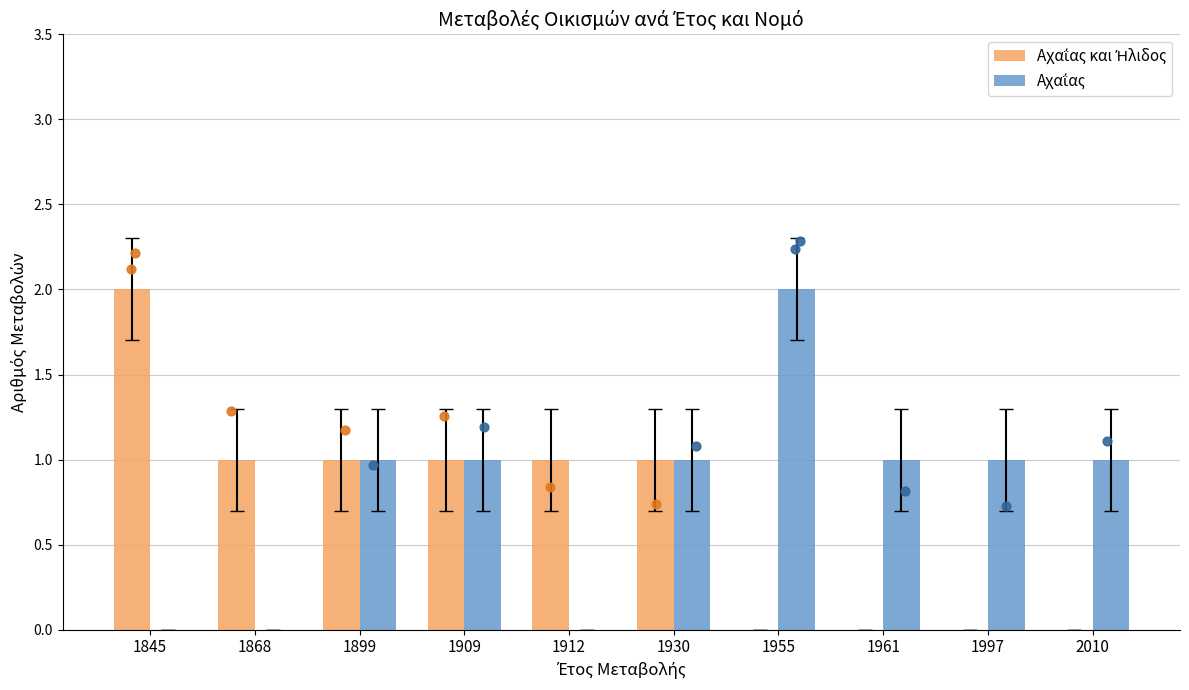

Which series has the largest total across all categories?

Αχαΐας